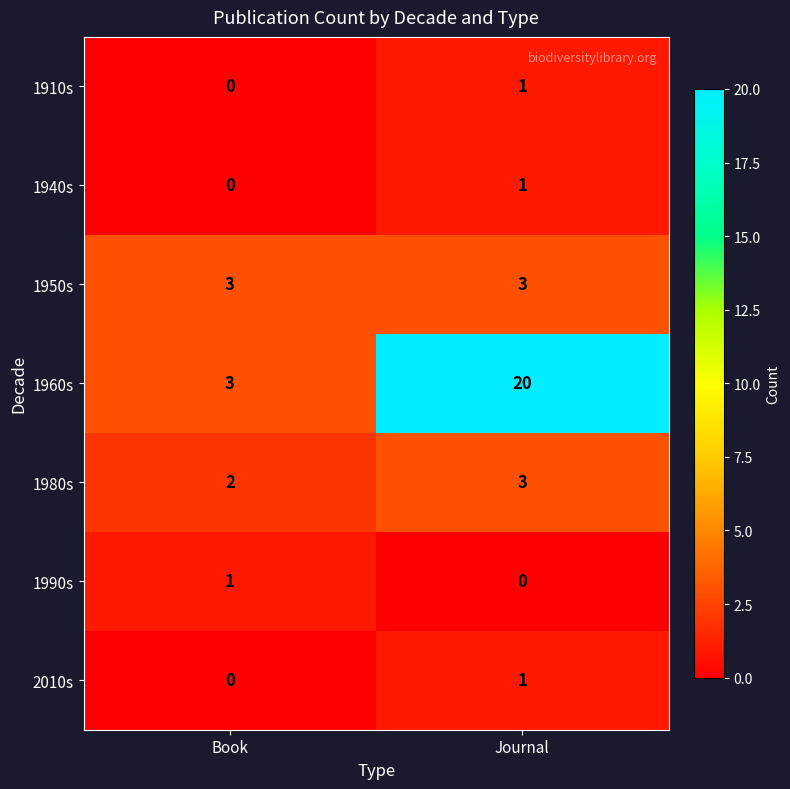

Count the number of categories in the chart.

2